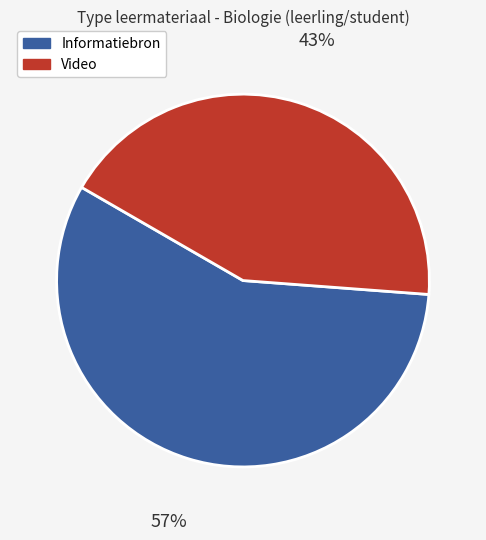

Rank the categories by value from lowest to highest.

Video, Informatiebron